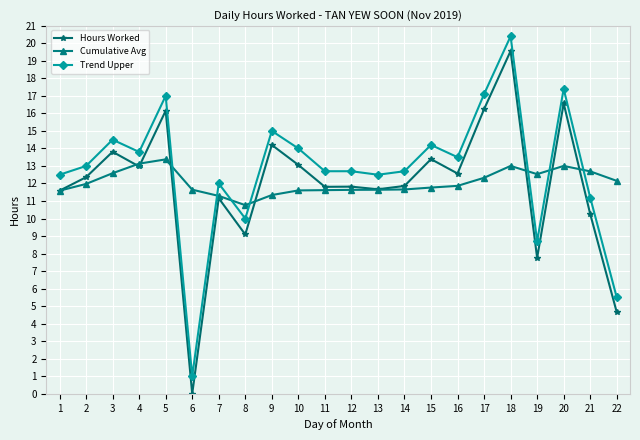

Is the value of Cumulative Avg at 13 greater than the value of Trend Upper at 15?

No